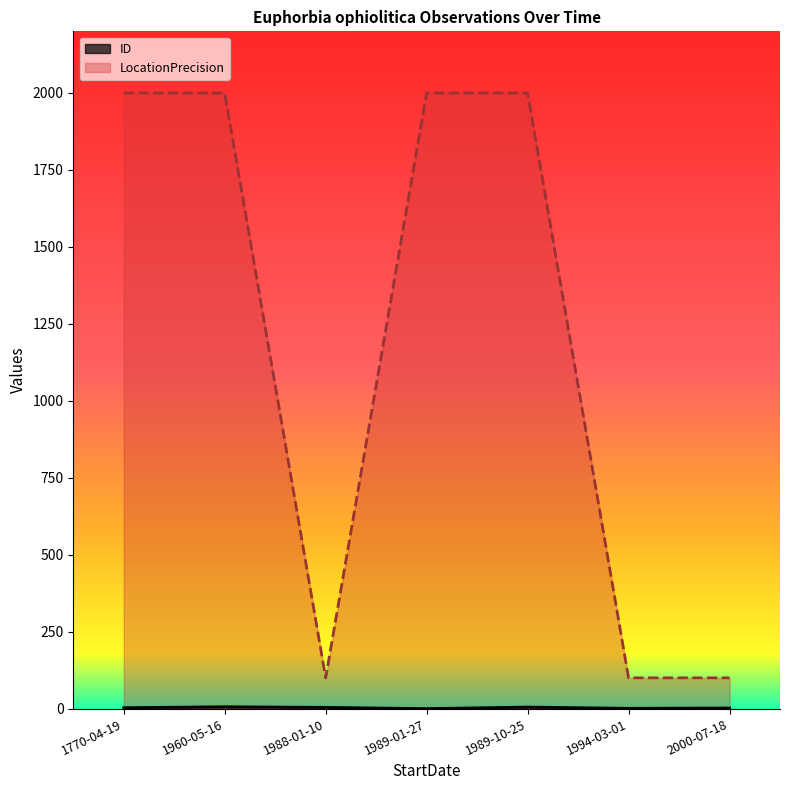

Which series changed the most between 1988-01-10 and 1989-01-27?

LocationPrecision